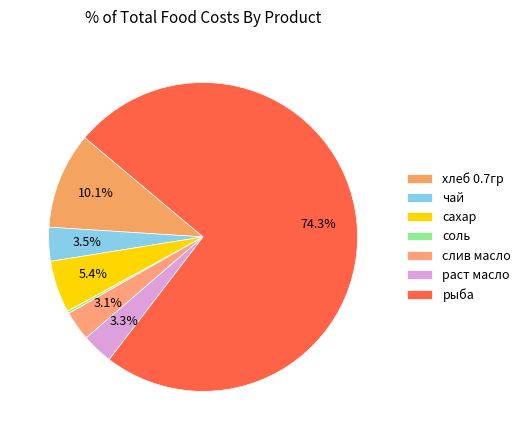

How many segments does this pie chart have?

7